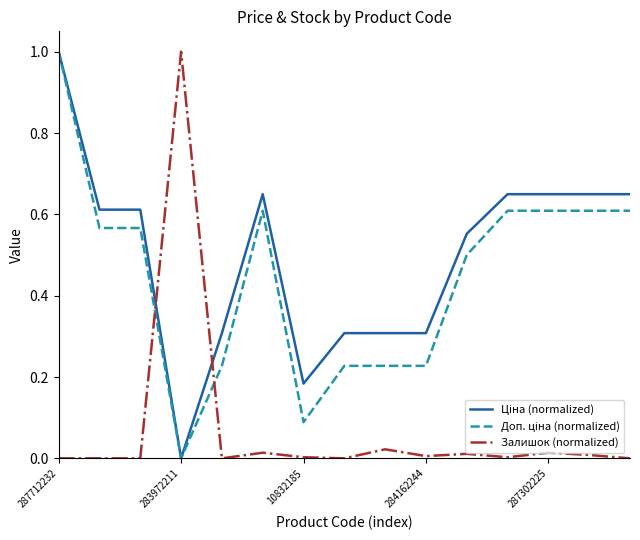

What is the maximum value for Залишок (normalized)?

1.0